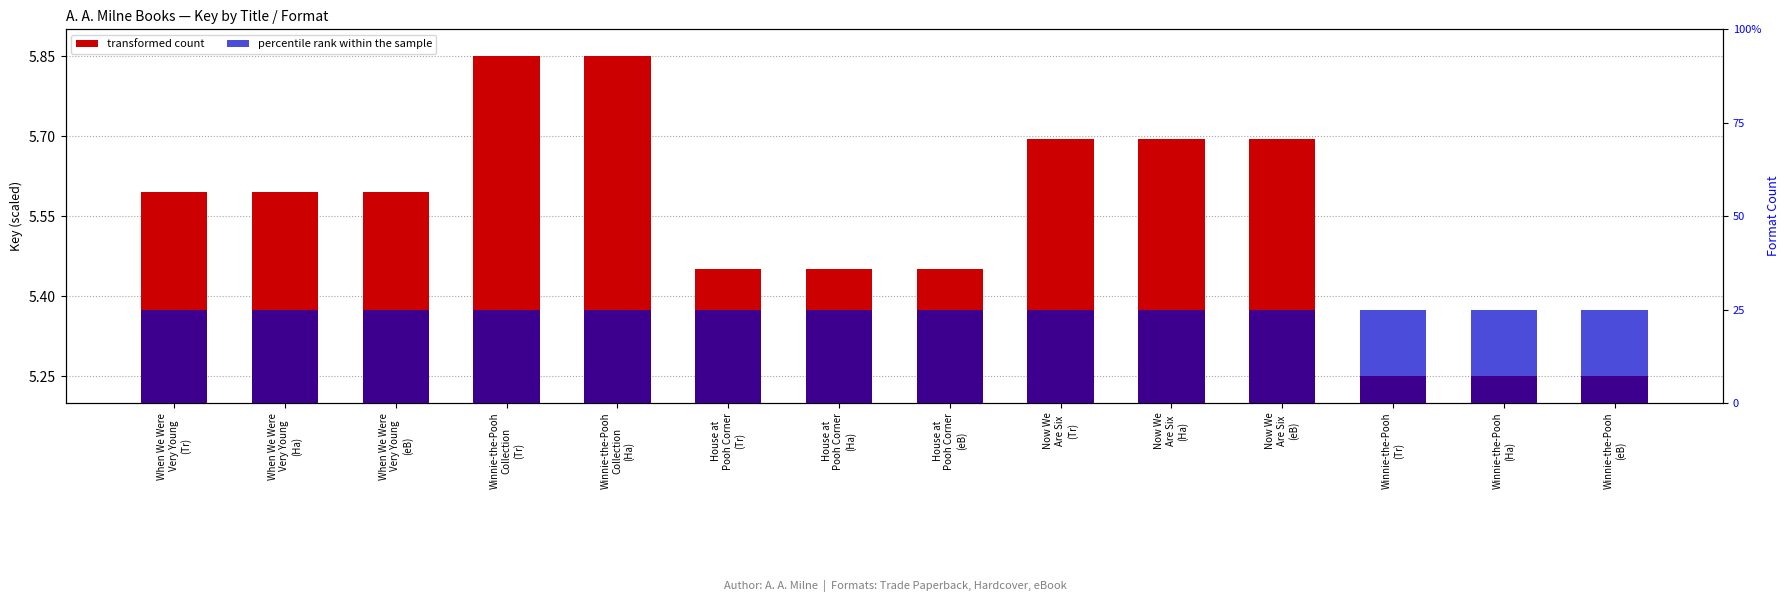

What are all the series names shown in the legend?

transformed count, percentile rank within the sample